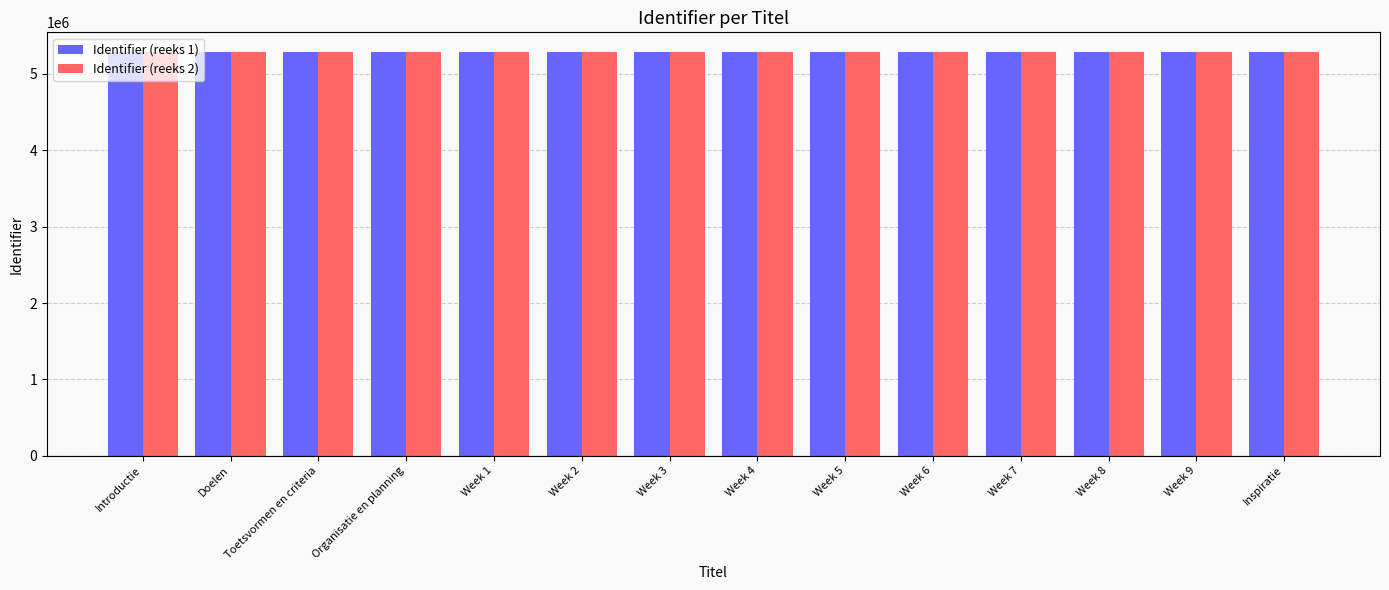

What is the label of the 7th bar from the right?

Week 4